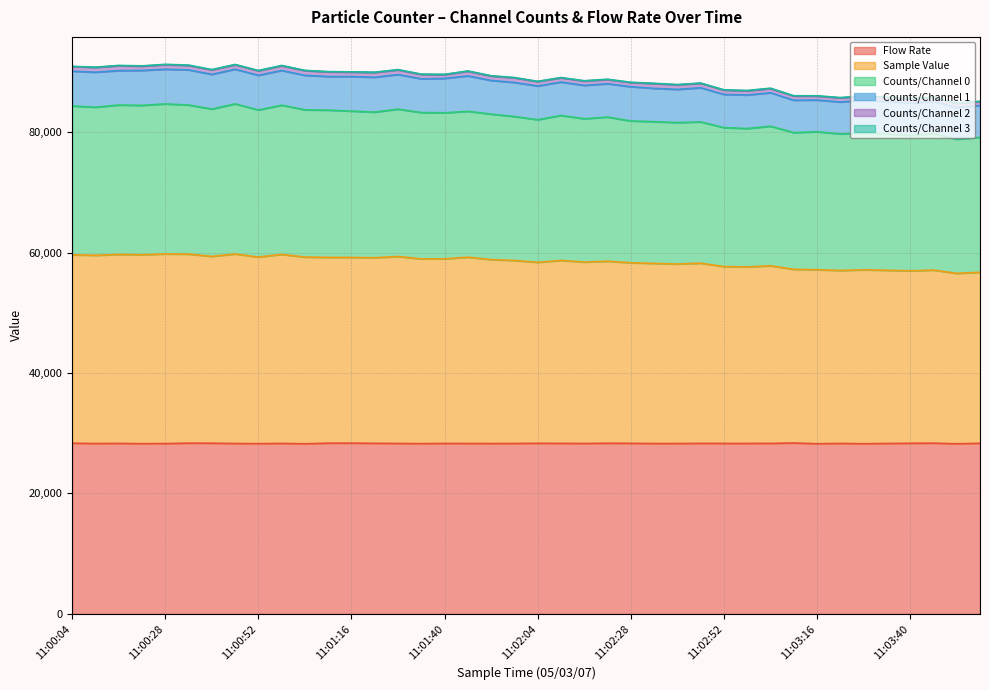

What is the sum of all Sample Value values?

3549623.5